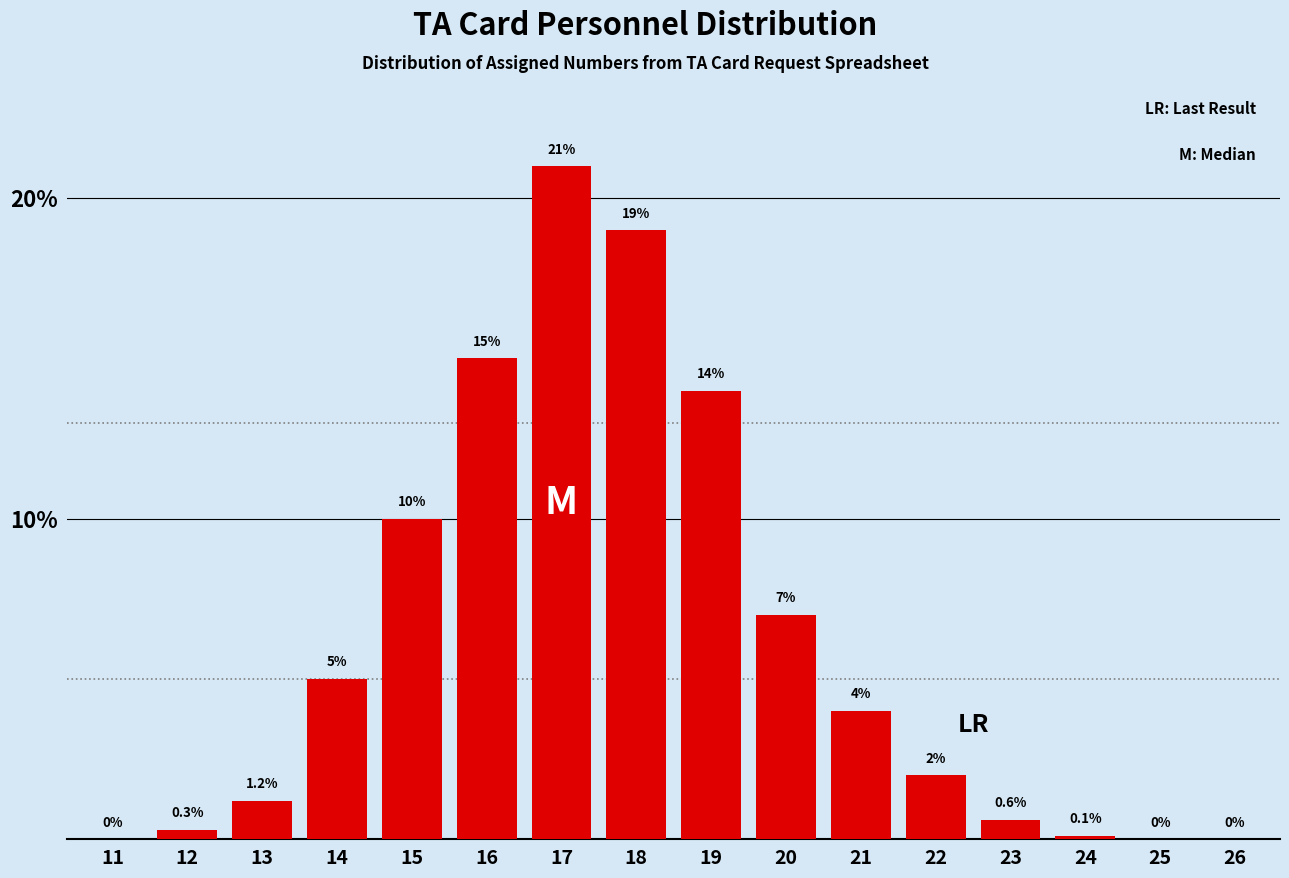

Reading left to right, what are all the values shown in this chart?

11=0.0	12=0.3	13=1.2	14=5.0	15=10.0	16=15.0	17=21.0	18=19.0	19=14.0	20=7.0	21=4.0	22=2.0	23=0.6	24=0.1	25=0.0	26=0.0